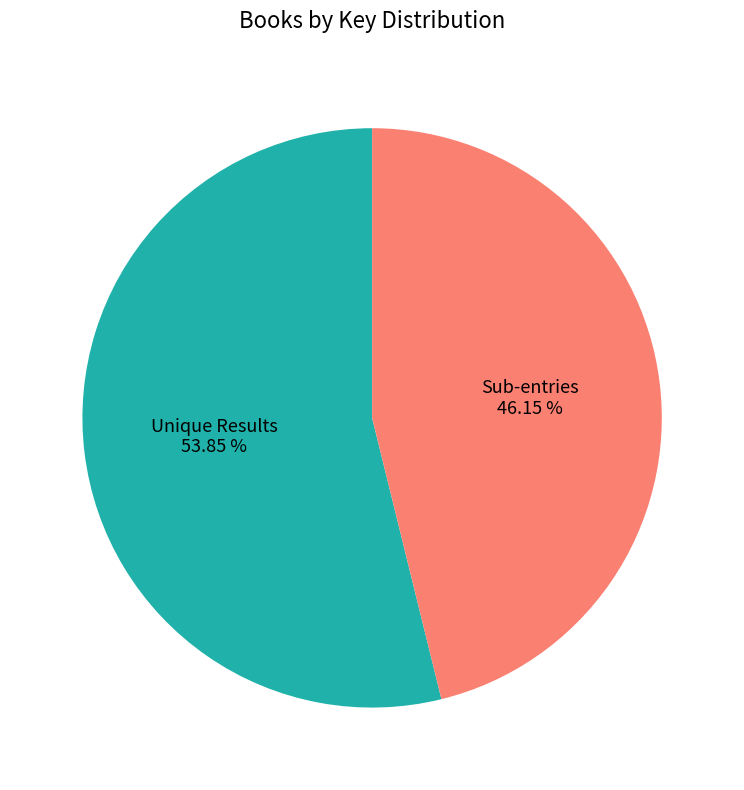

Combined, do Sub-entries and Unique Results account for over 50%?

Yes